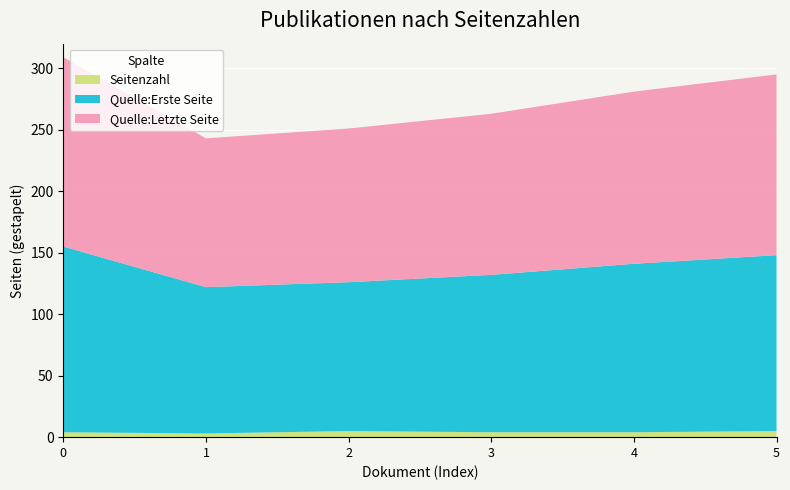

Reading left to right, extract all data points from this chart.

Quelle:Erste Seite: 2021=151	2023=119	2023=121	2023=128	2023=137	2023=143
Quelle:Letzte Seite: 2021=154	2023=121	2023=125	2023=131	2023=140	2023=147
Seitenzahl: 2021=4	2023=3	2023=5	2023=4	2023=4	2023=5